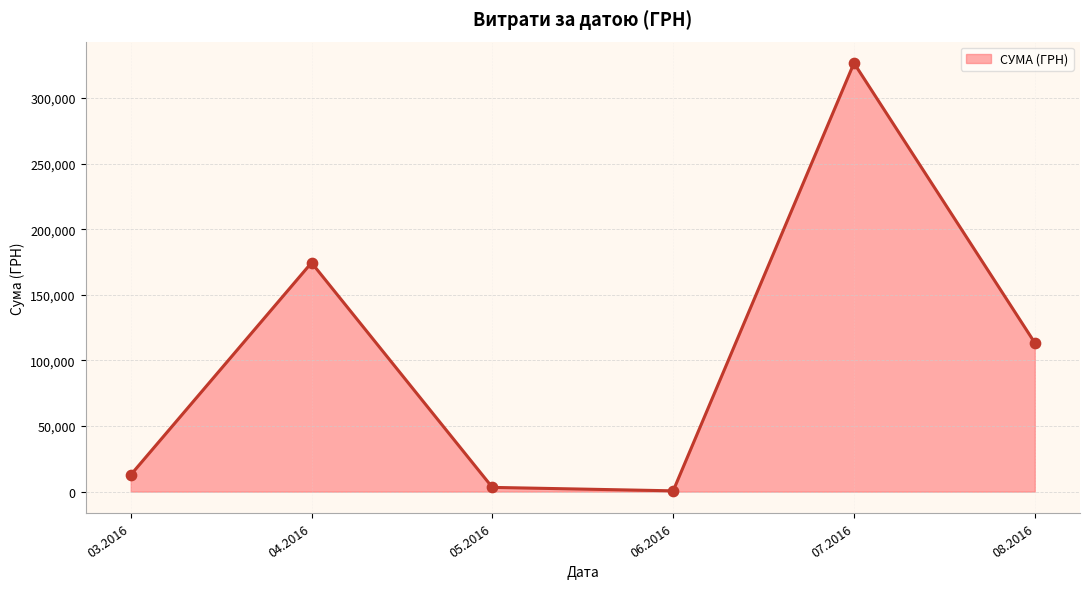

Which has a higher value, 07.2016 or 03.2016?

07.2016